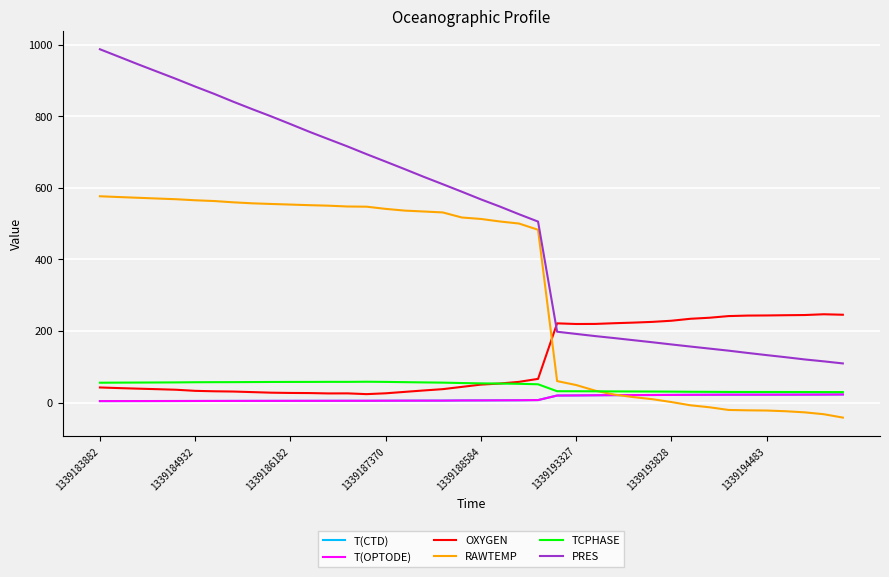

Which series has the widest spread of values?

PRES